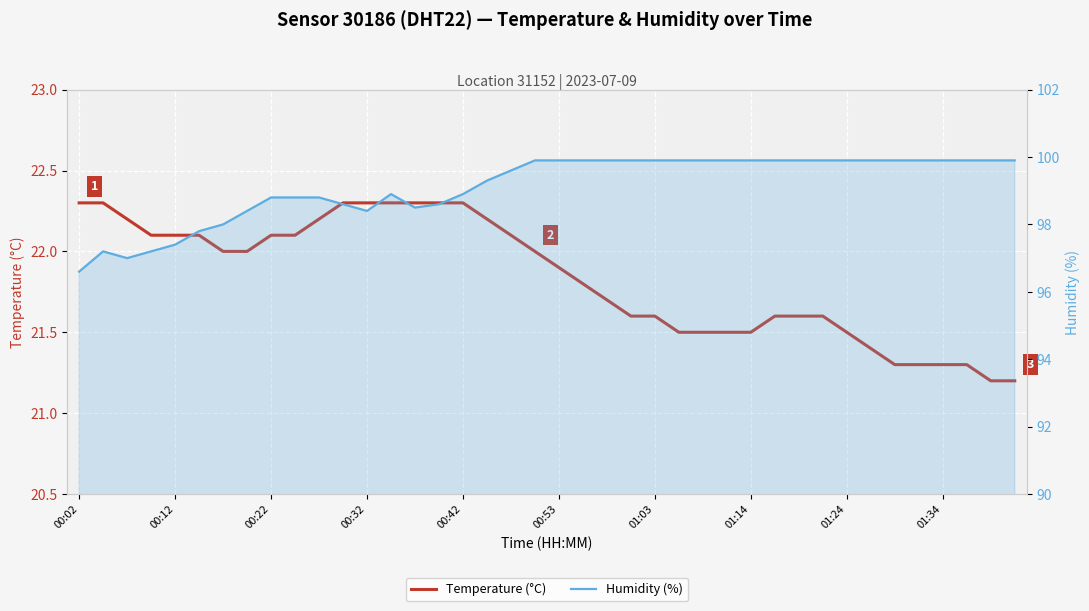

List the series in order of their peak value, highest first.

Humidity (%), Temperature (°C)